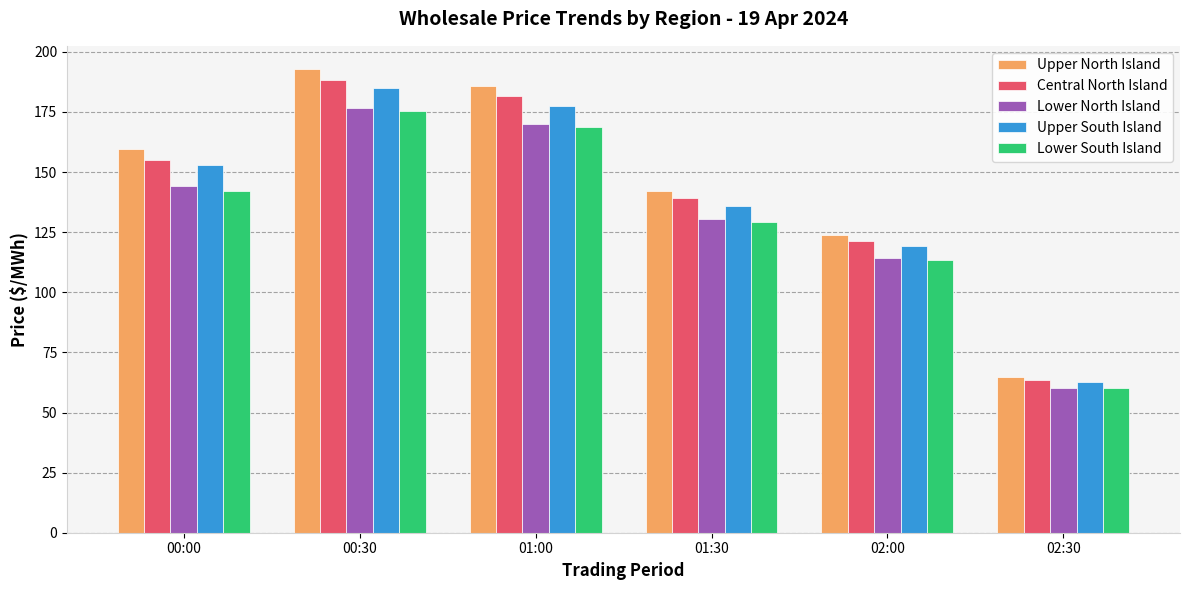

At which label is Lower North Island closest to 118?

02:00